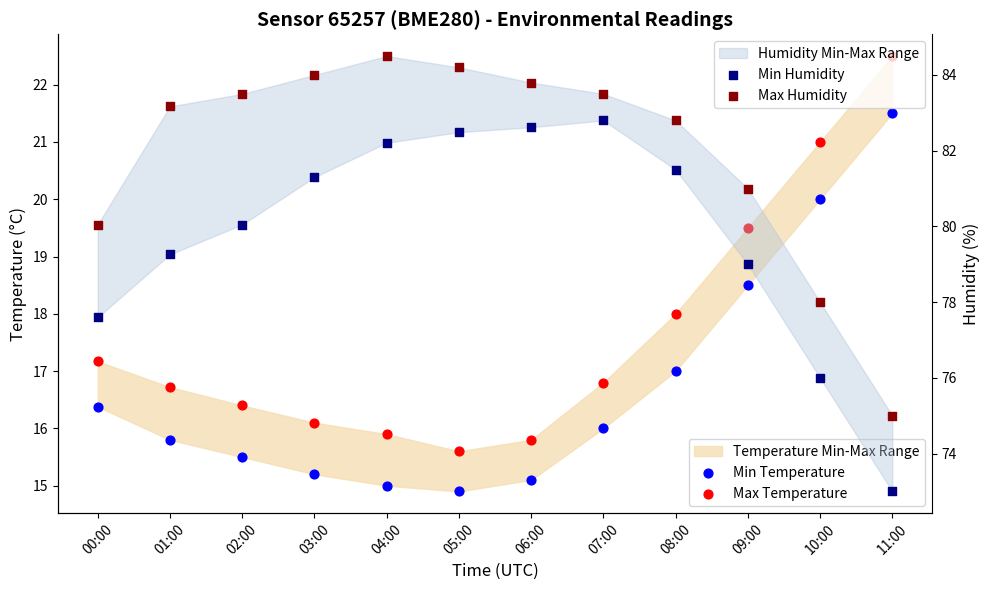

Is the value of Max Temperature at 03:00 greater than the value of Max Humidity at 03:00?

No